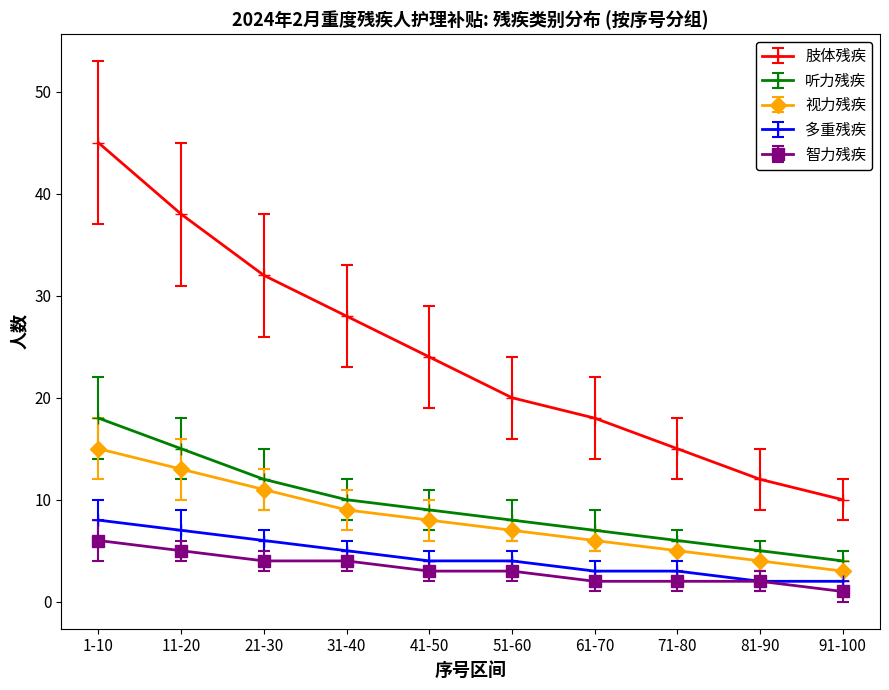

What is the minimum value for 听力残疾?

4